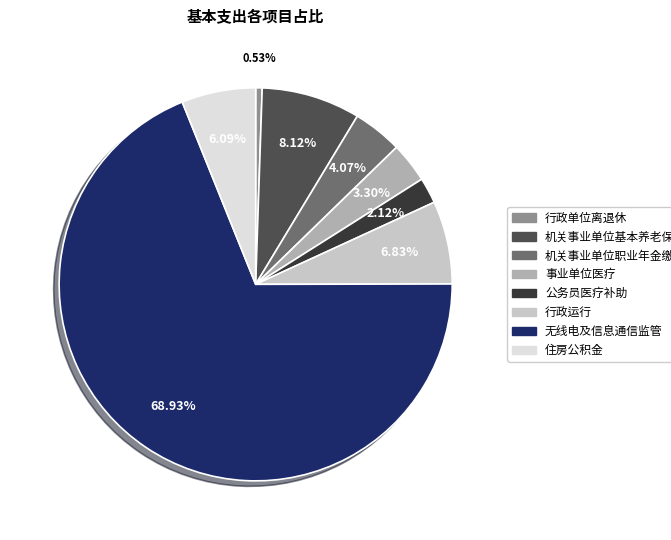

What percentage is NOT represented by 住房公积金?

93.9%